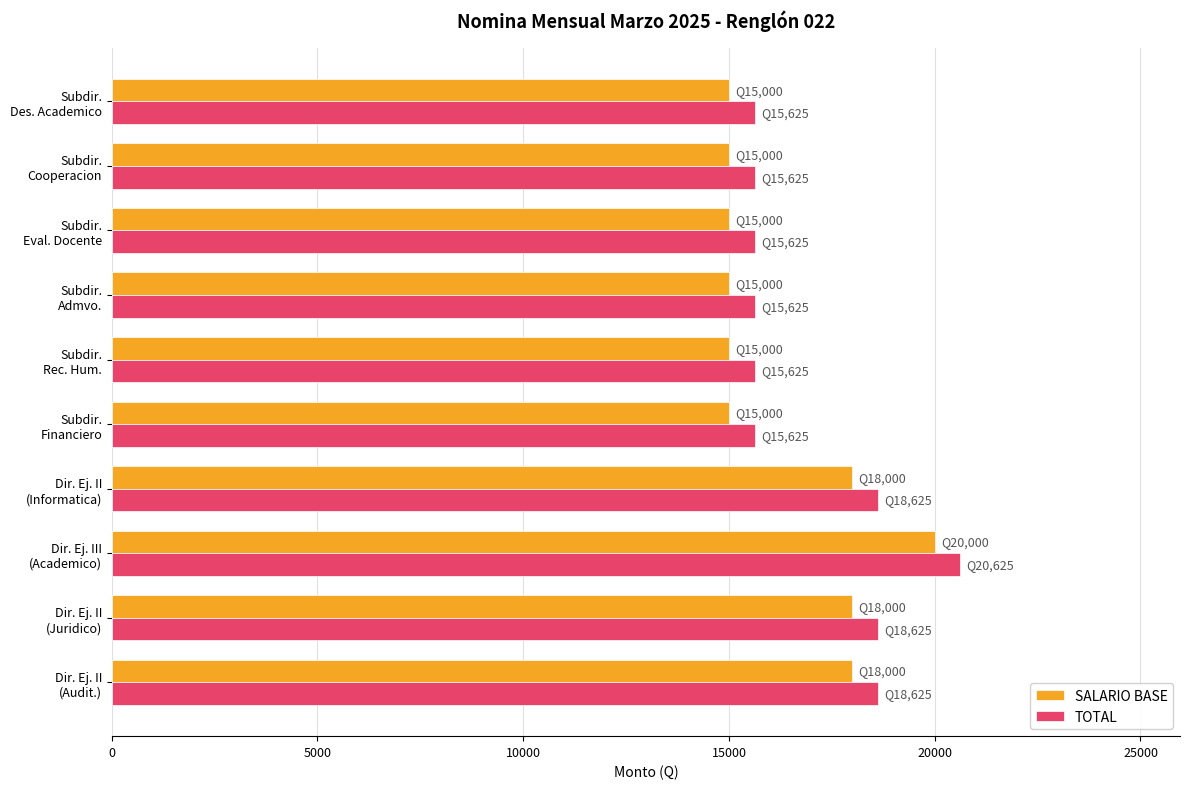

What are all the series names shown in the legend?

SALARIO BASE, TOTAL